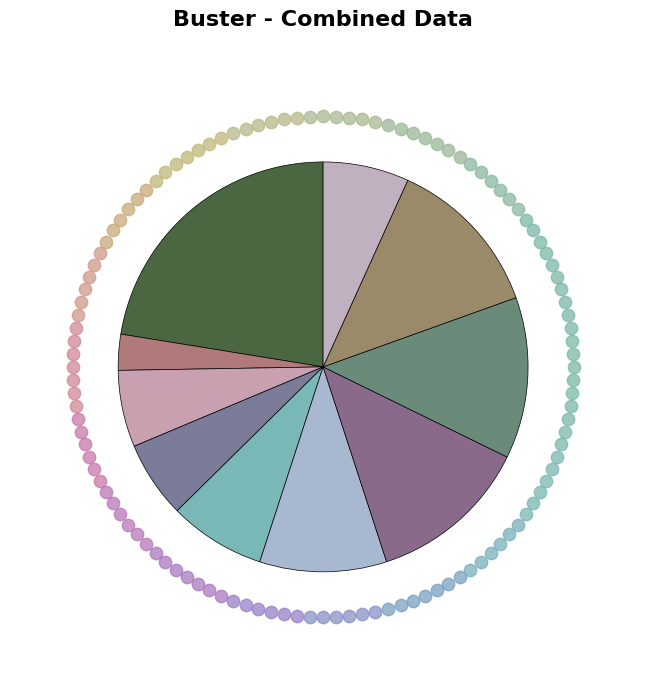

To the nearest percent, what portion does 75285001600011 represent?

10%